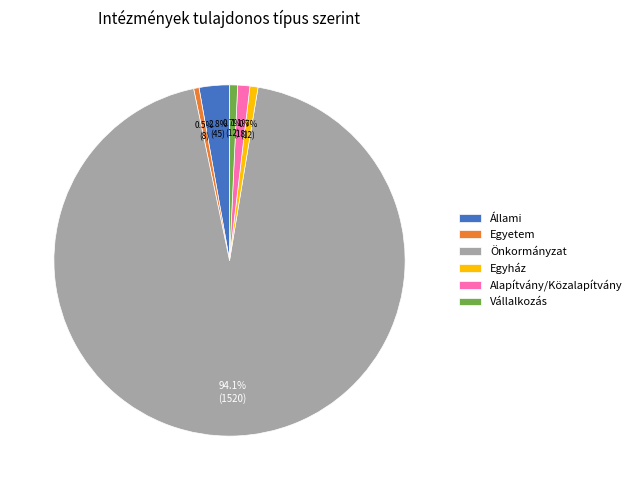

Is there a majority slice in this chart?

Yes